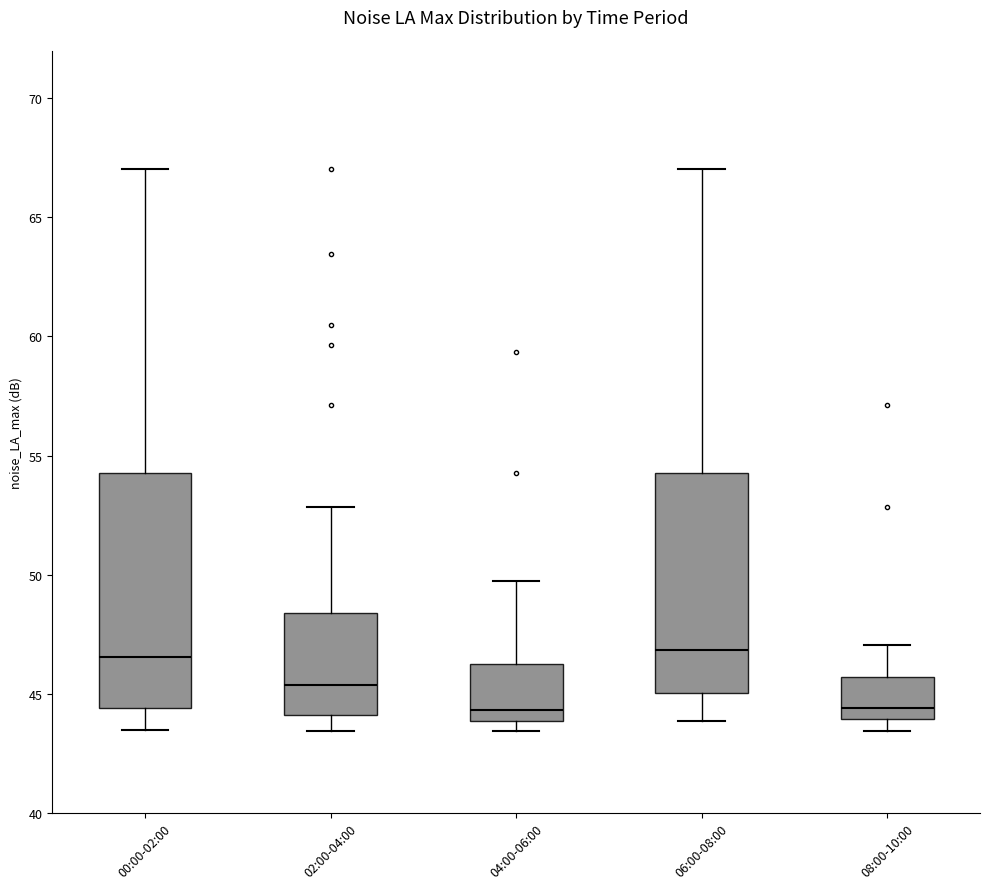

Reading left to right, transcribe this box plot: for each box, give where its median line is, the range the box spans, and where its two whiskers end, as read against the y-axis. The values are not printed on the chart, so give them approximately, as read against the axis.

00:00-02:00: median 46.5, box 44.5 to 54.5, whiskers 43.5 to 67.0
02:00-04:00: median 45.5, box 44.0 to 48.5, whiskers 43.5 to 53.0
04:00-06:00: median 44.5, box 44.0 to 46.5, whiskers 43.5 to 49.5
06:00-08:00: median 47.0, box 45.0 to 54.5, whiskers 44.0 to 67.0
08:00-10:00: median 44.5, box 44.0 to 45.5, whiskers 43.5 to 47.0